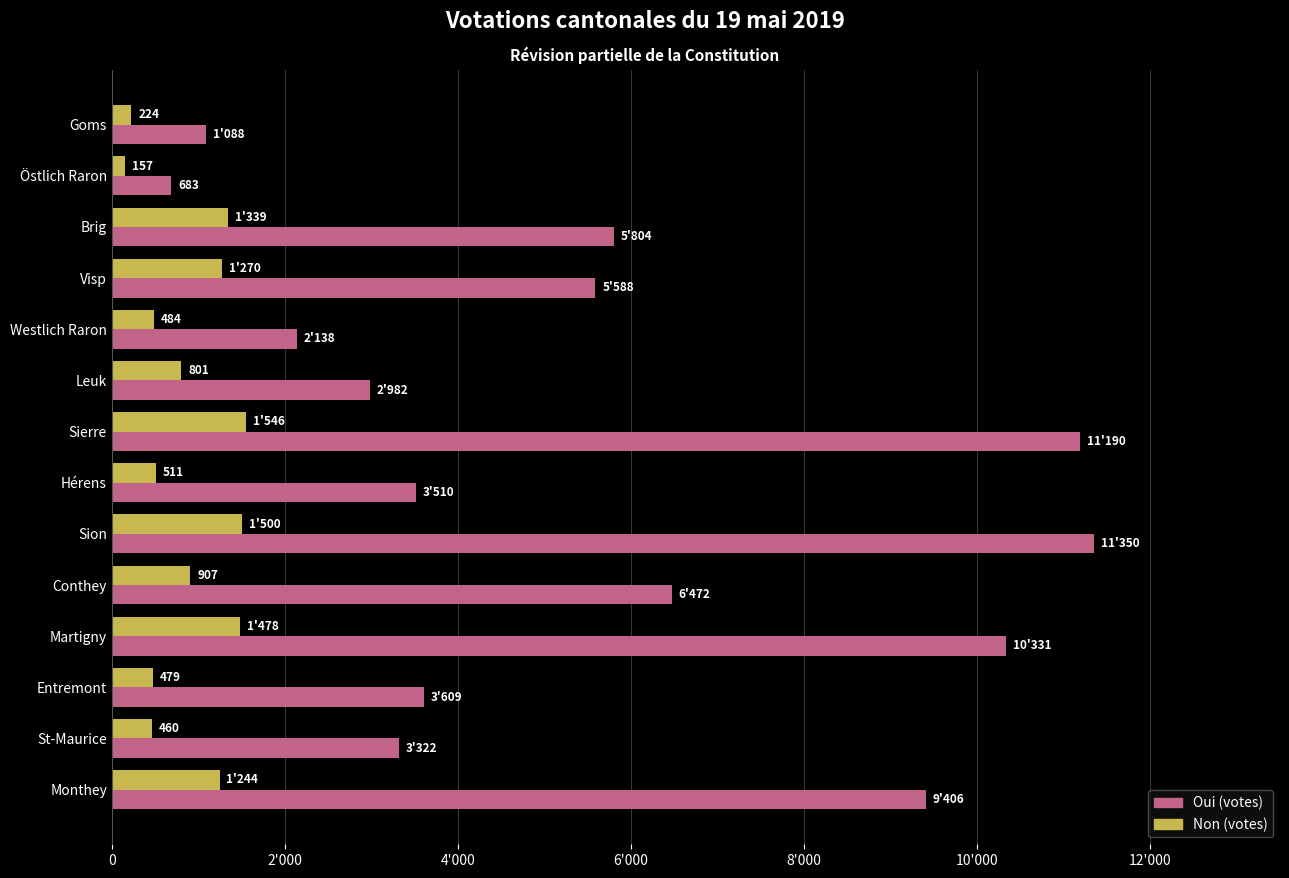

What is the sum of all Non (votes) values?

12400